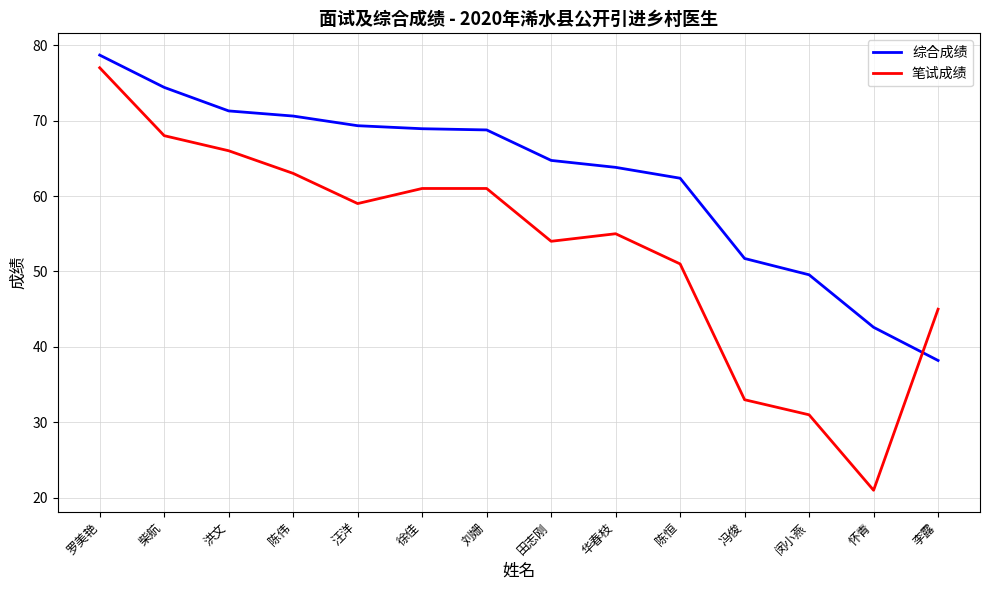

True or false: 综合成绩 has more than 2 points higher than both neighbors.

False